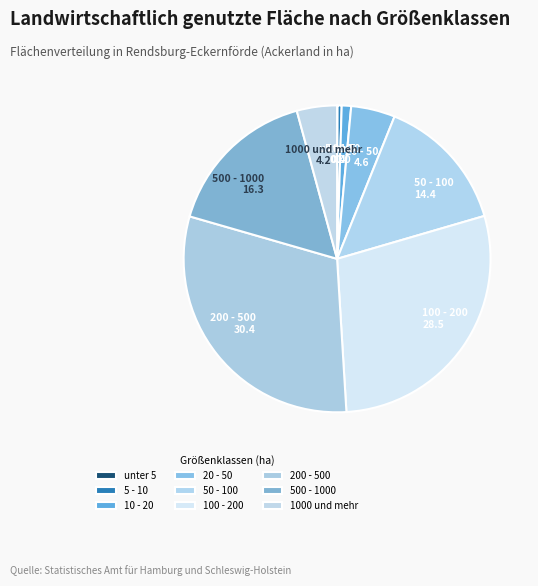

Which category has the biggest portion of the pie?

200 - 500